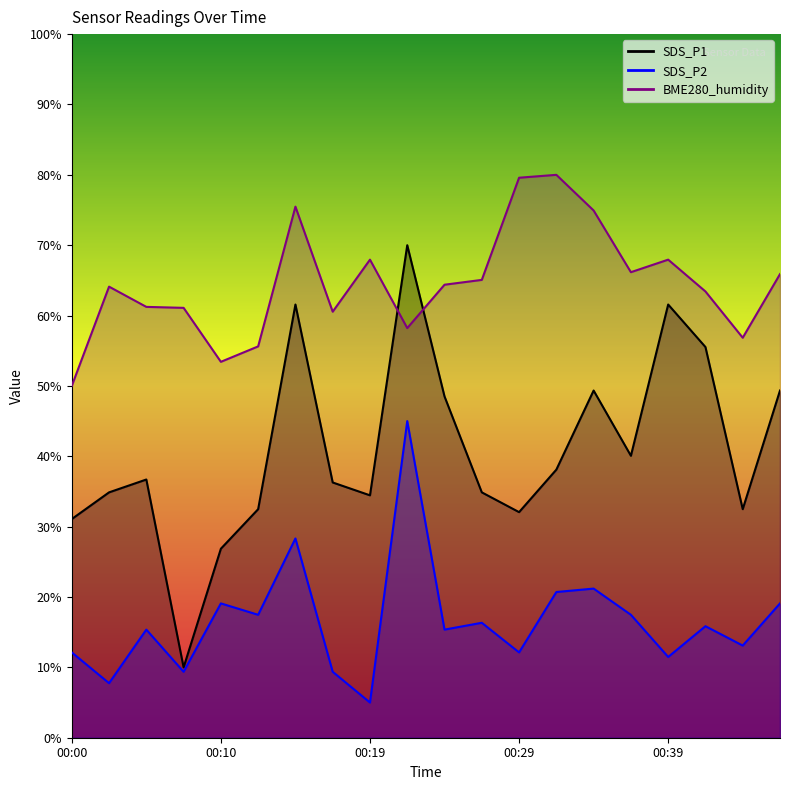

At which category is the sum across all series the highest?

00:22